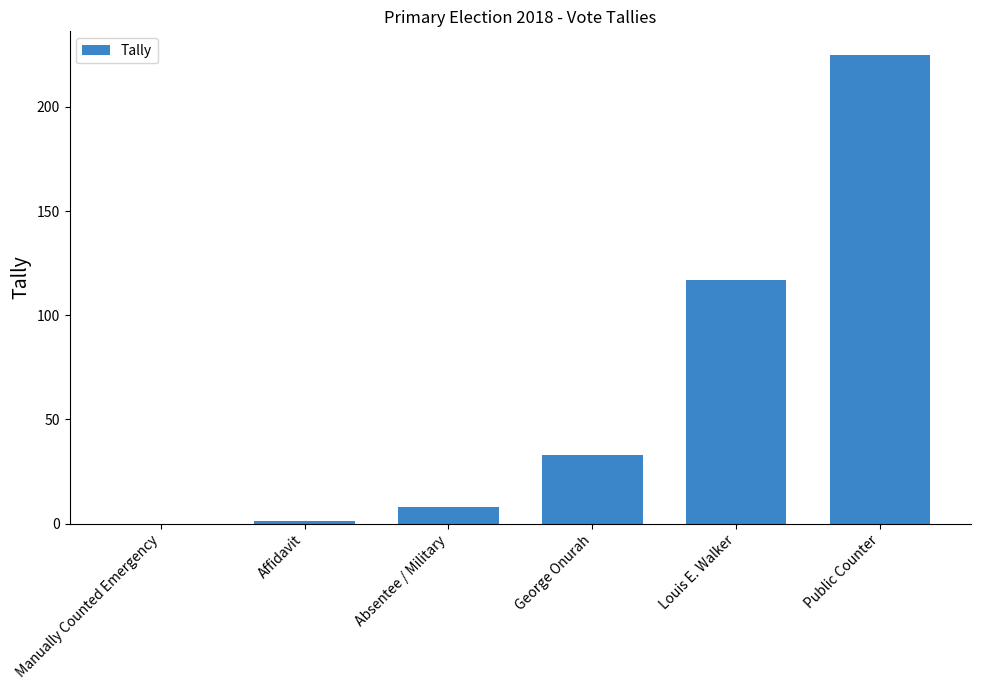

What is the difference between the values at Louis E. Walker and George Onurah?

84